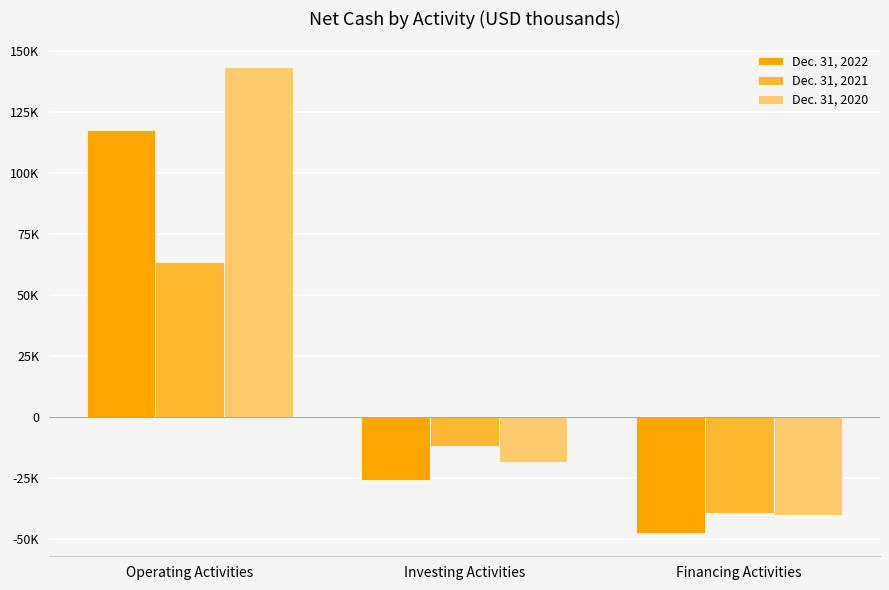

What are all the series names shown in the legend?

Dec. 31, 2022, Dec. 31, 2021, Dec. 31, 2020